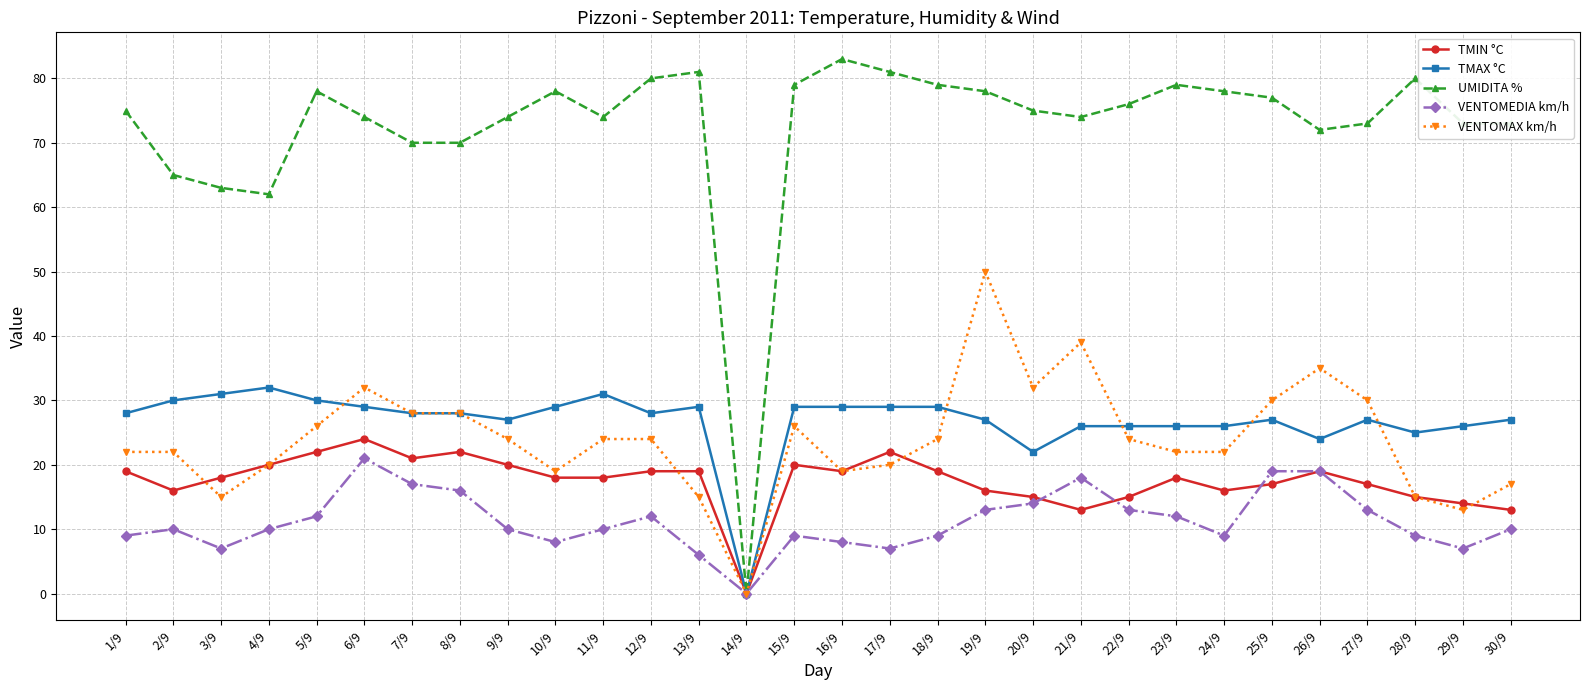

What position from the right is 26/9?

5